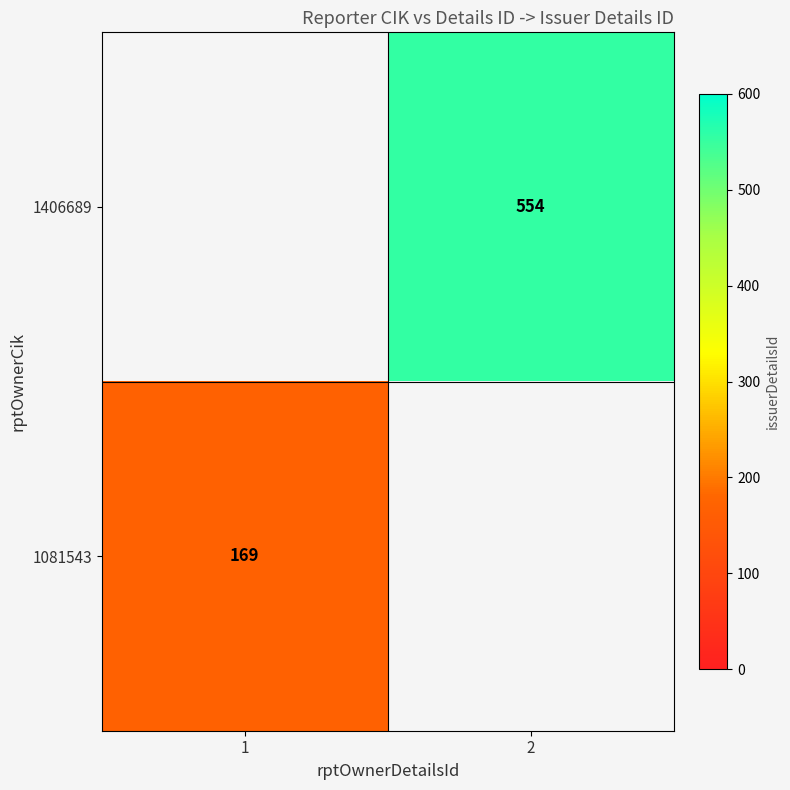

At how many categories does at least one series exceed 203?

1